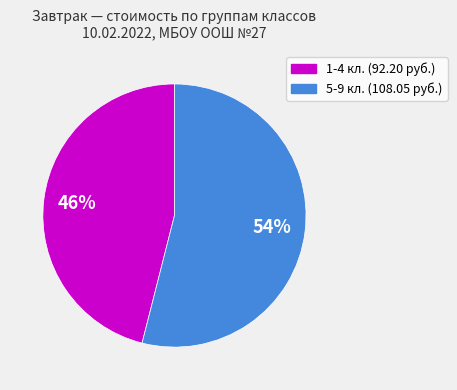

Is there any slice that represents more than half of the pie?

Yes